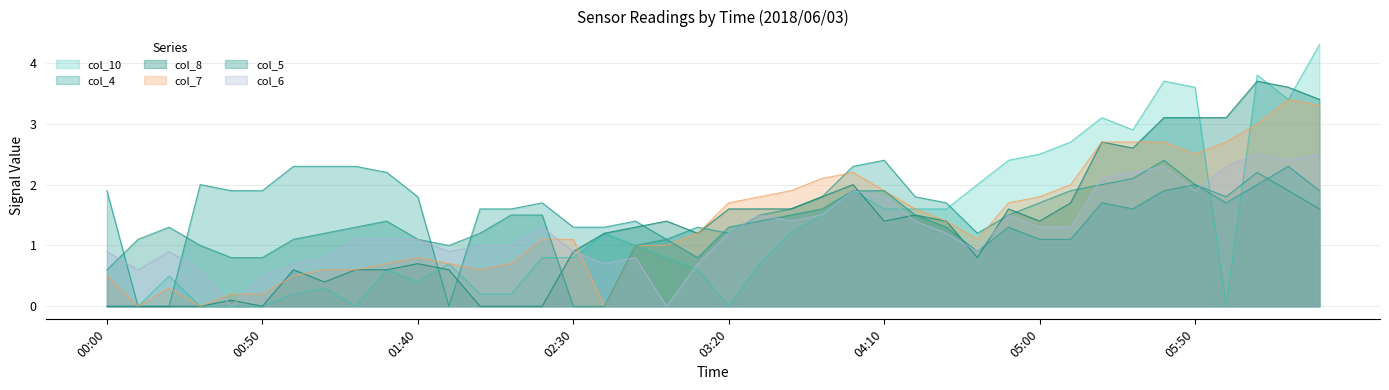

What is the highest value of the col_10 series?

4.3